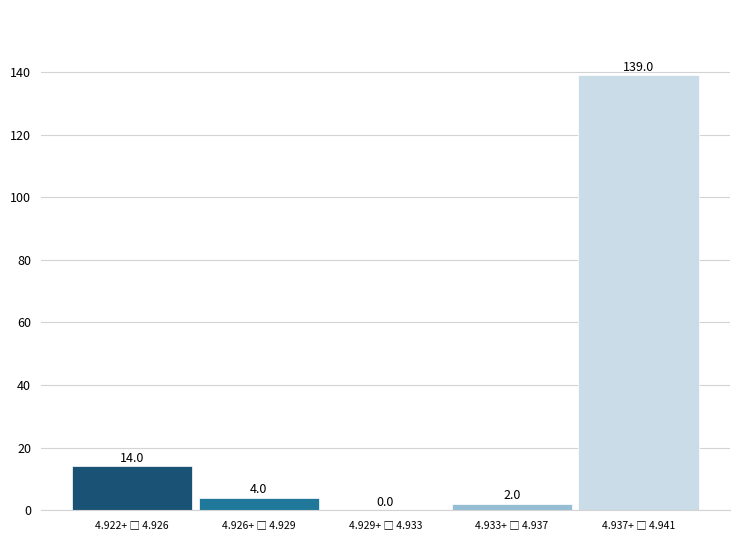

What is the sum of all values?

159